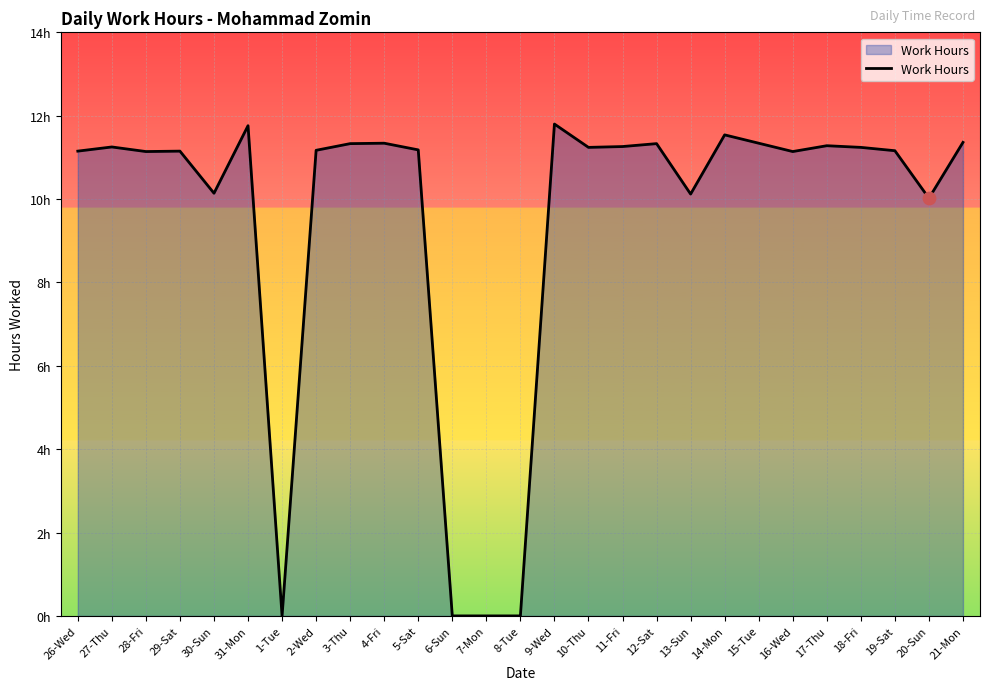

Which has a higher value, 19-Sat or 14-Mon?

14-Mon